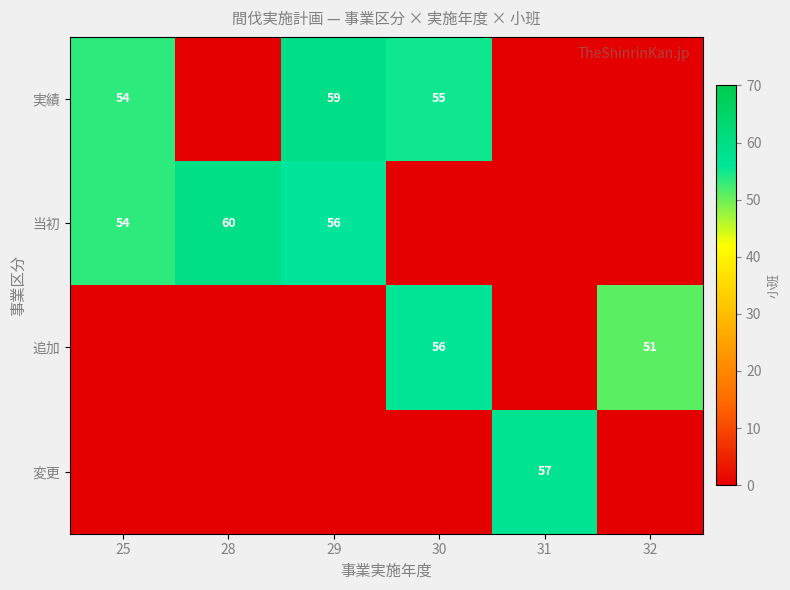

Which has a higher value, 28 or 29?

29